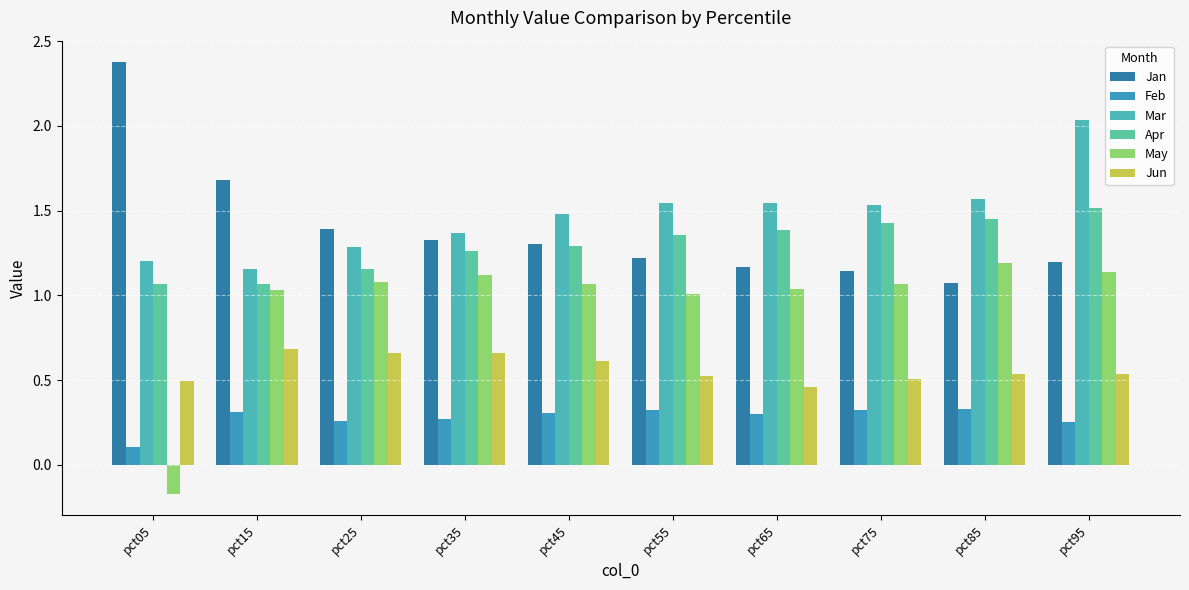

Reading left to right, list all the values displayed in this chart.

Jan: pct05=2.4	pct15=1.7	pct25=1.4	pct35=1.3	pct45=1.3	pct55=1.2	pct65=1.2	pct75=1.1	pct85=1.1	pct95=1.2
Feb: pct05=0.1	pct15=0.3	pct25=0.3	pct35=0.3	pct45=0.3	pct55=0.3	pct65=0.3	pct75=0.3	pct85=0.3	pct95=0.3
Mar: pct05=1.2	pct15=1.2	pct25=1.3	pct35=1.4	pct45=1.5	pct55=1.5	pct65=1.5	pct75=1.5	pct85=1.6	pct95=2.0
Apr: pct05=1.1	pct15=1.1	pct25=1.2	pct35=1.3	pct45=1.3	pct55=1.4	pct65=1.4	pct75=1.4	pct85=1.4	pct95=1.5
May: pct05=-0.2	pct15=1.0	pct25=1.1	pct35=1.1	pct45=1.1	pct55=1.0	pct65=1.0	pct75=1.1	pct85=1.2	pct95=1.1
Jun: pct05=0.5	pct15=0.7	pct25=0.7	pct35=0.7	pct45=0.6	pct55=0.5	pct65=0.5	pct75=0.5	pct85=0.5	pct95=0.5